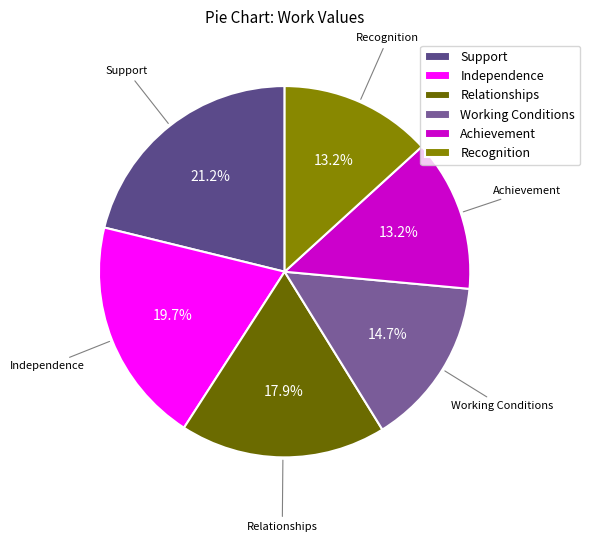

Which has a higher value, Independence or Recognition?

Independence